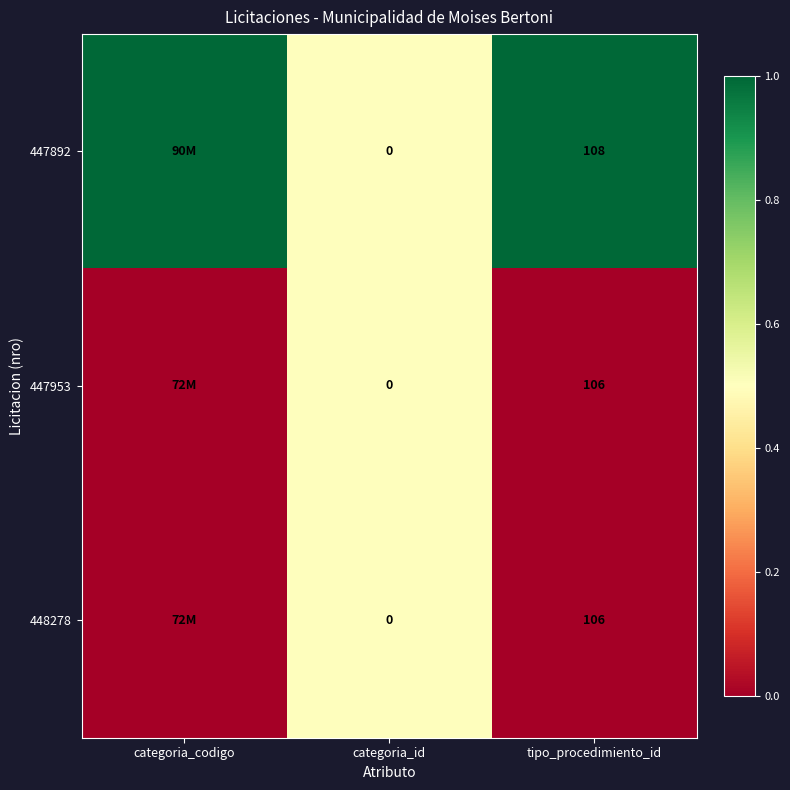

At which category is the sum across all series the highest?

categoria_id